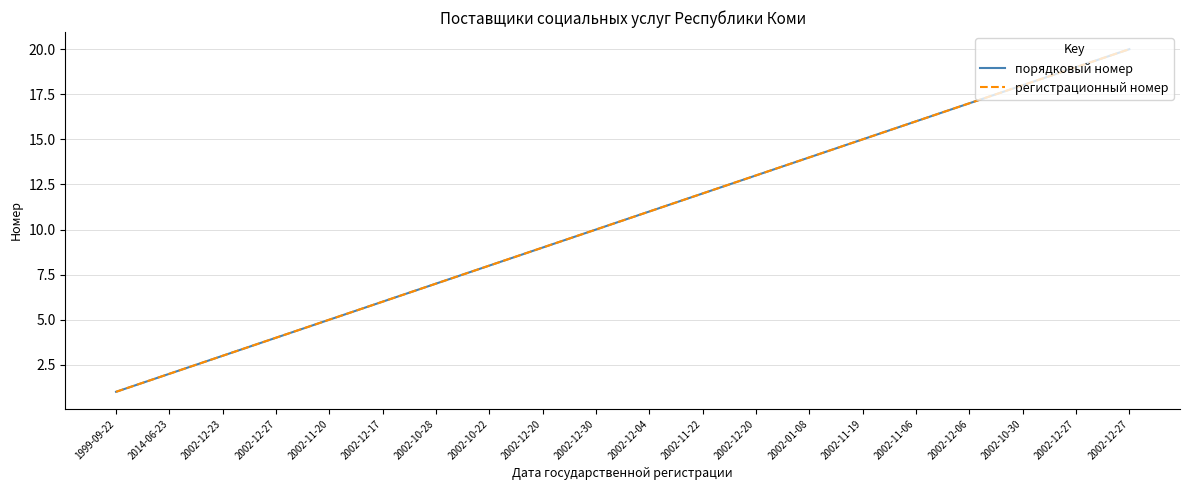

Which series changed the most between 2002-10-22 and 2002-11-19?

порядковый номер